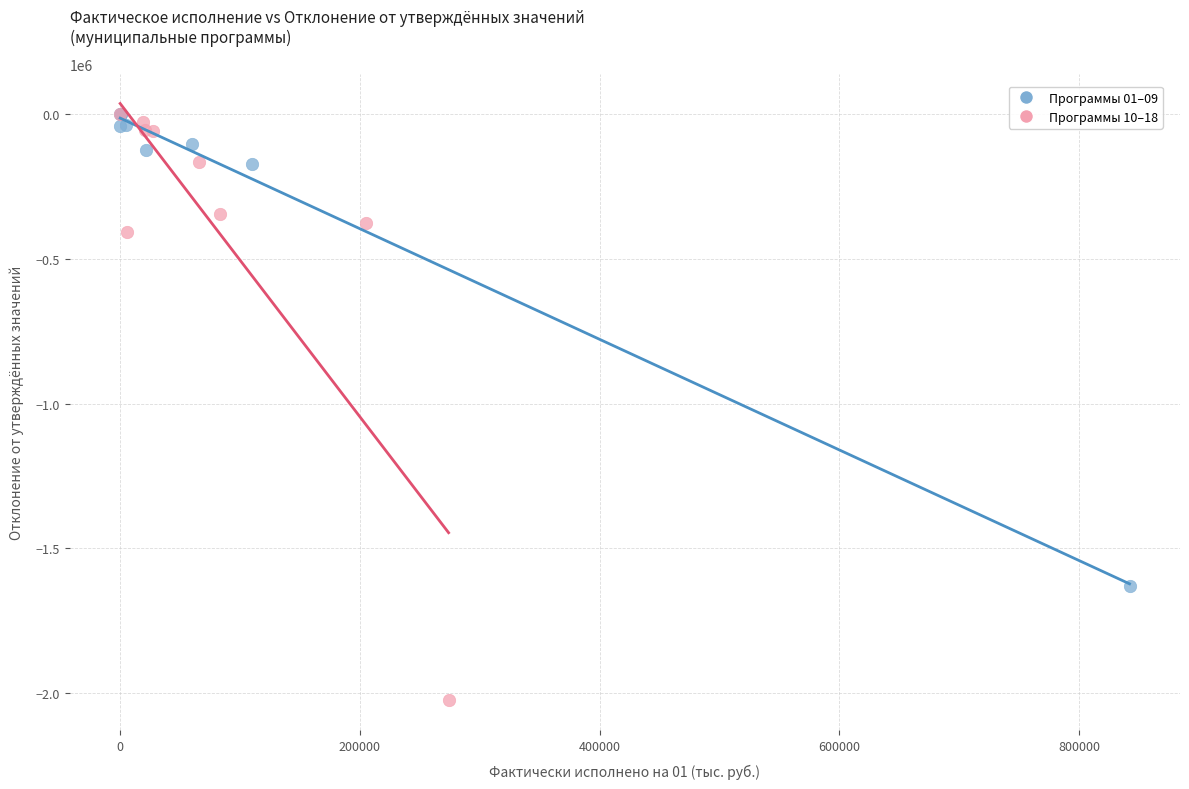

Which series reaches the minimum Y coordinate?

Программы 10–18